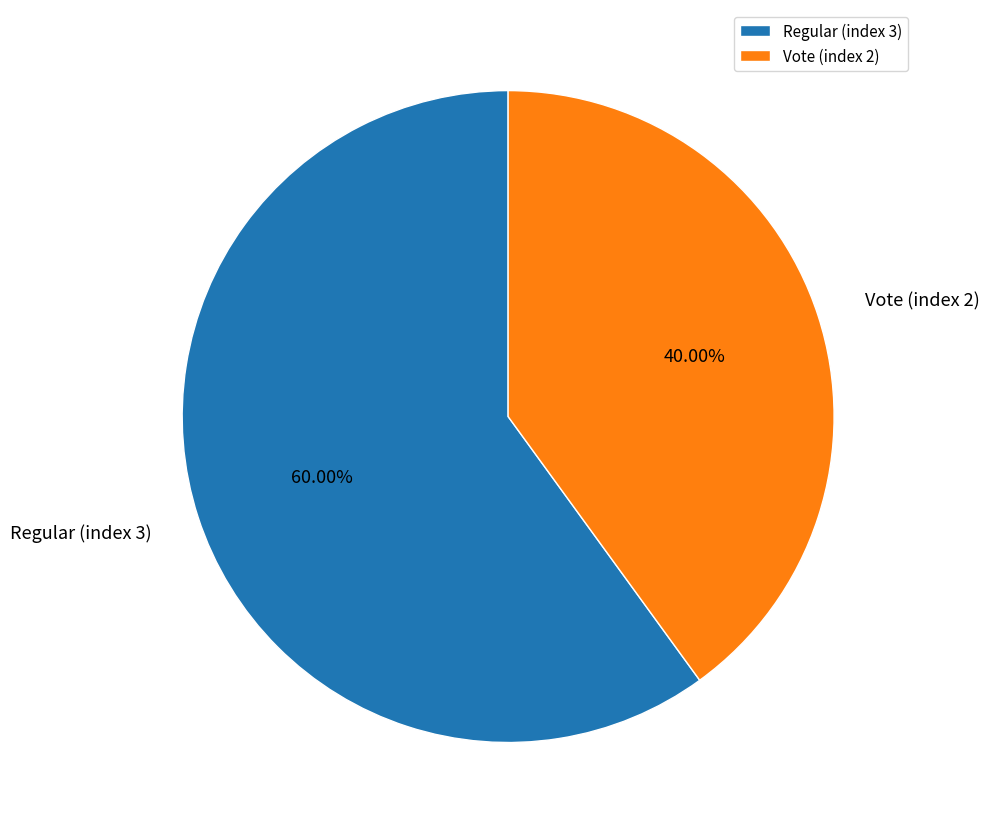

Rank the categories by value from highest to lowest.

Regular (index 3), Vote (index 2)